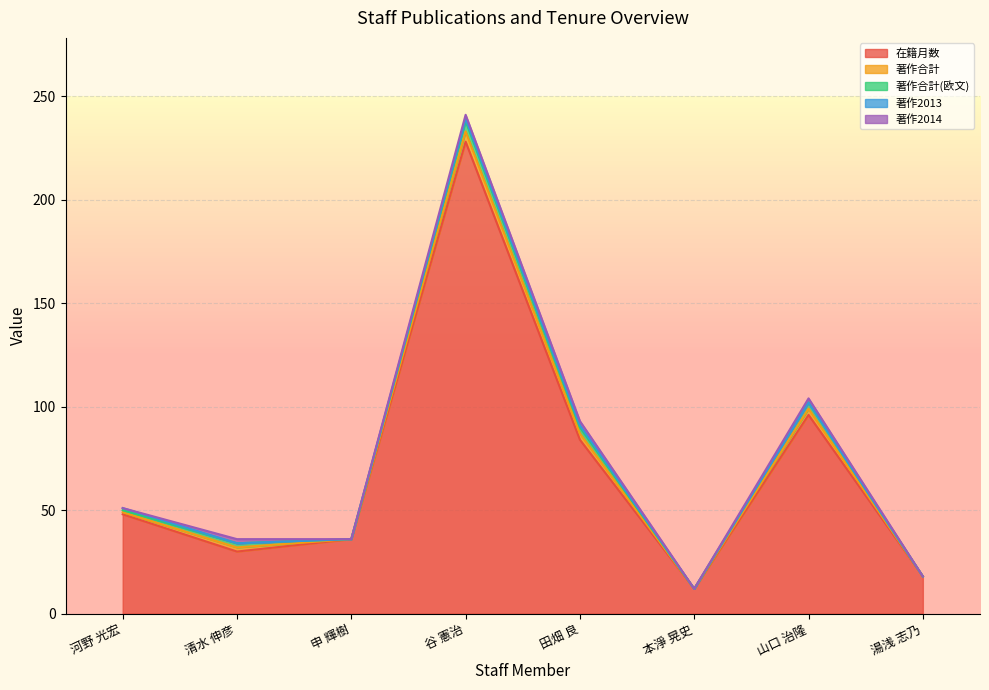

What is the label of the 3rd point from the right?

本淨 晃史